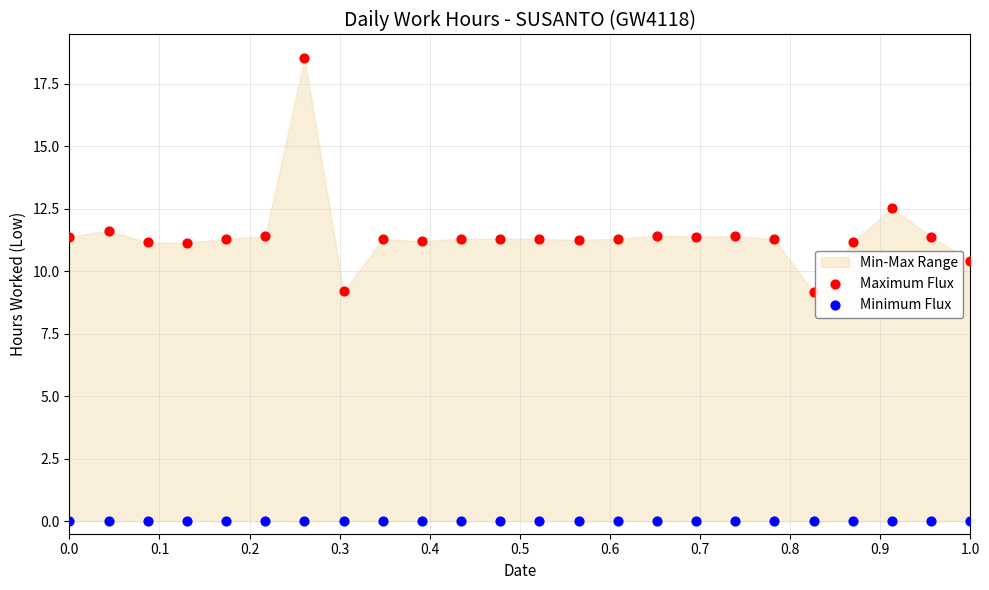

In the Maximum Flux series, what Y value is closest to 13?

12.5